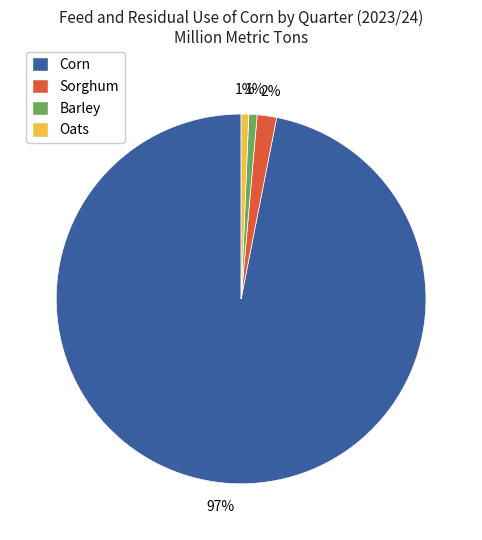

Does any single category account for the majority?

Yes